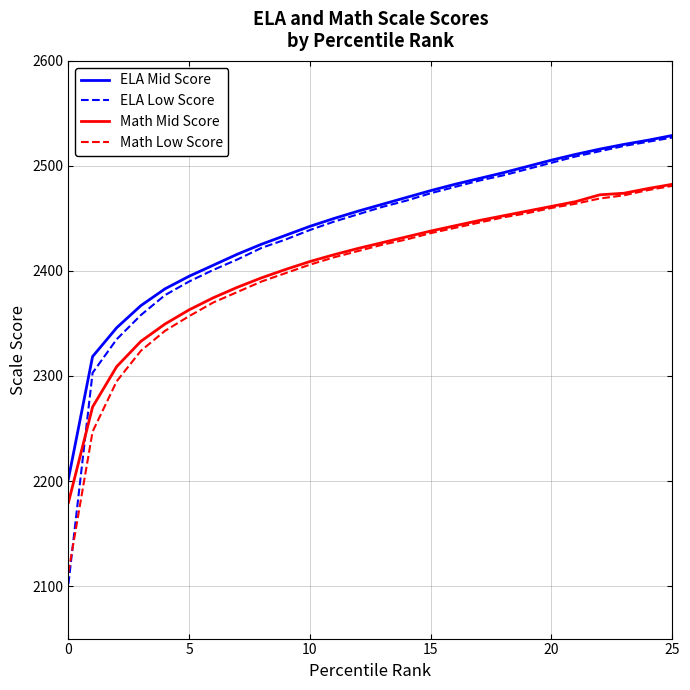

What is the minimum value for ELA Mid Score?

2202.0